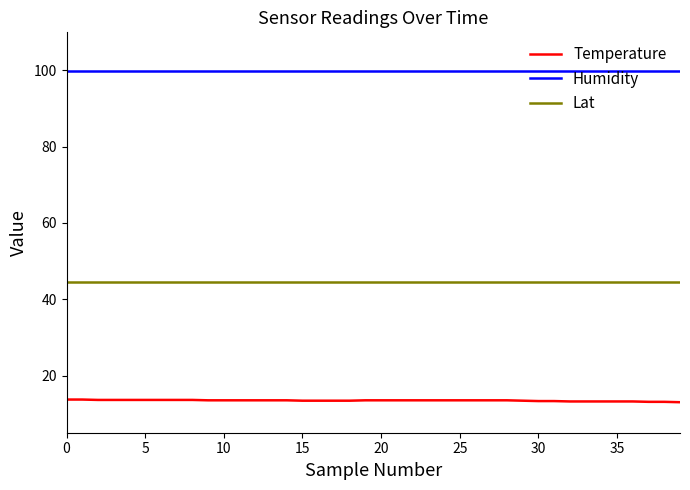

Which series has the largest total across all categories?

Humidity